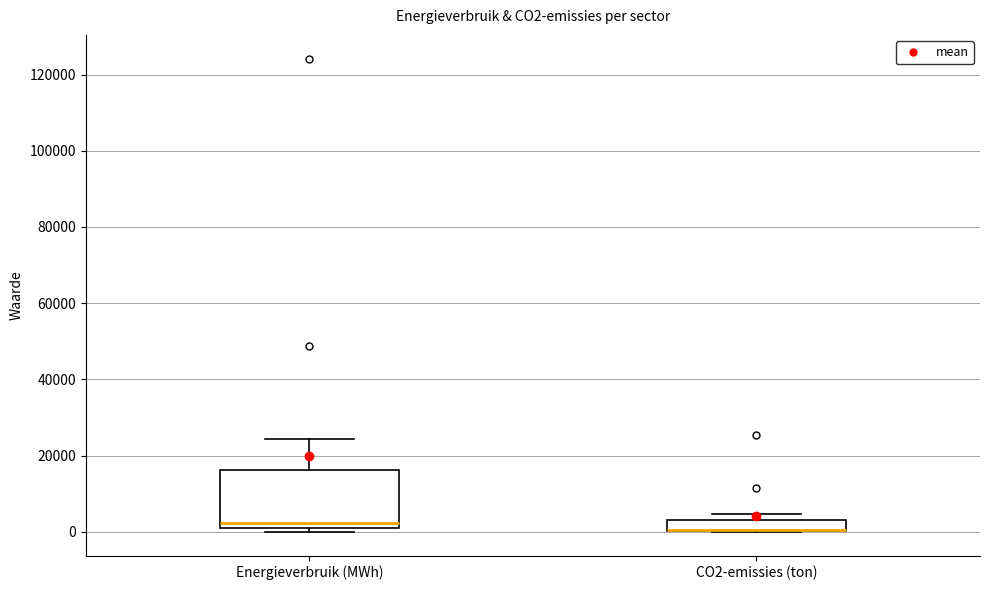

Where does the upper whisker of the box for Energieverbruik (MWh) end on the y-axis? The values are not printed on the chart, so give them approximately, as read against the axis.

24000